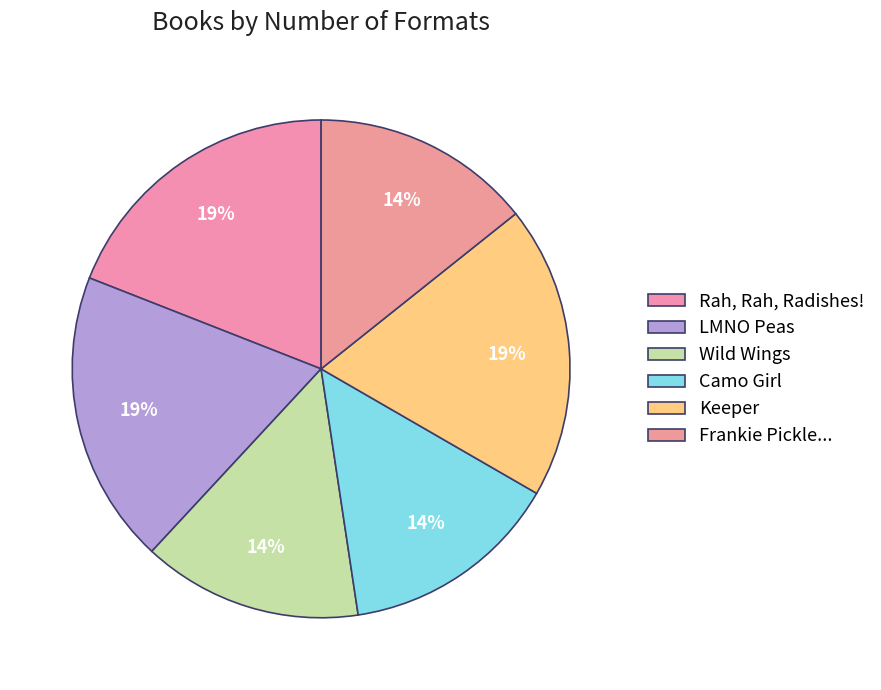

How many slices are in this pie chart?

6